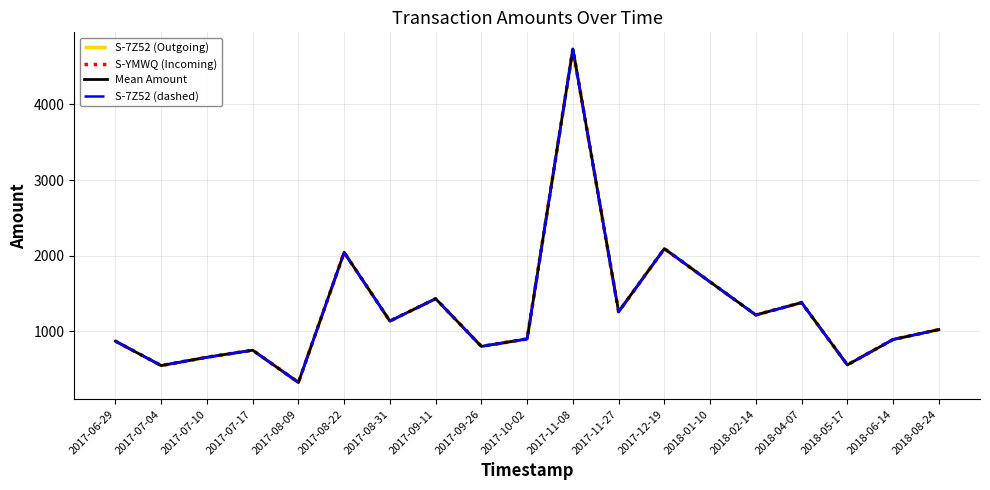

The value of S-YMWQ (Incoming) at 2017-09-11 is 1431.3. True or false?

True